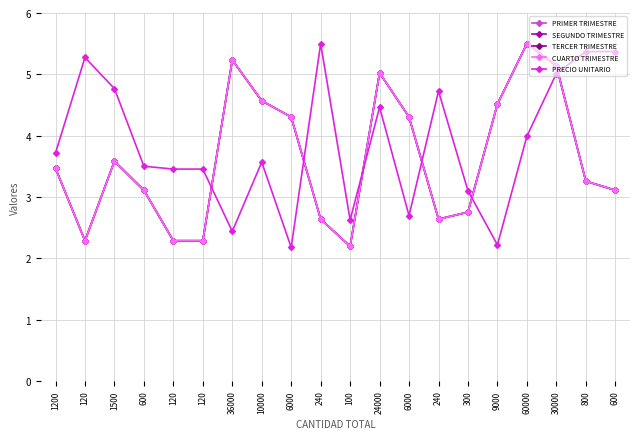

What is the difference between the second highest and minimum values in the PRECIO UNITARIO series?

3.2